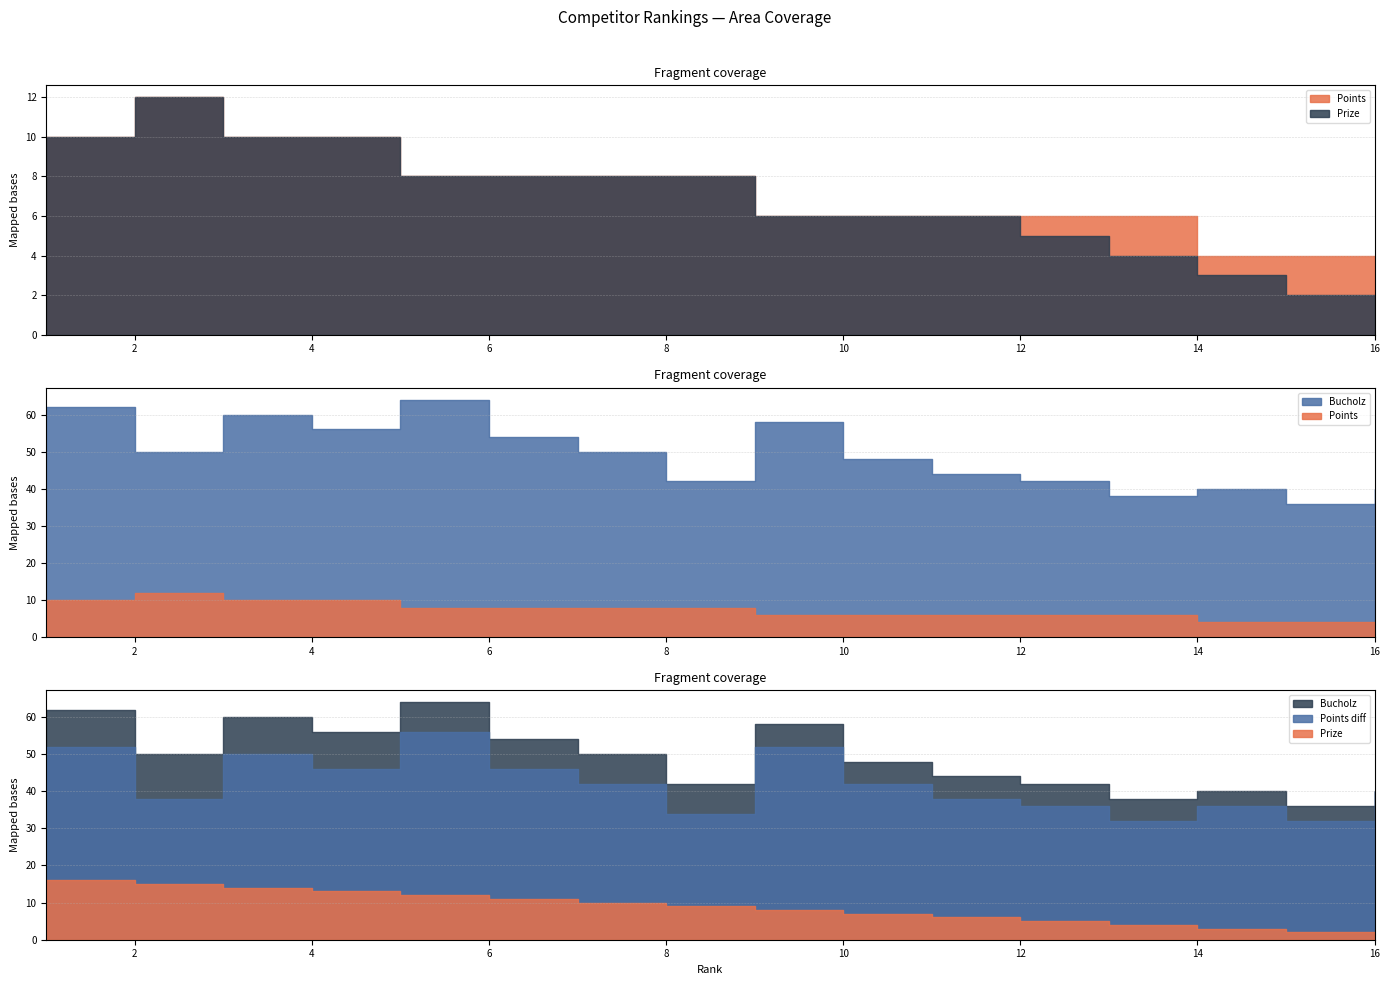

Between which two adjacent categories do Prize and Points first intersect?

15 and 16